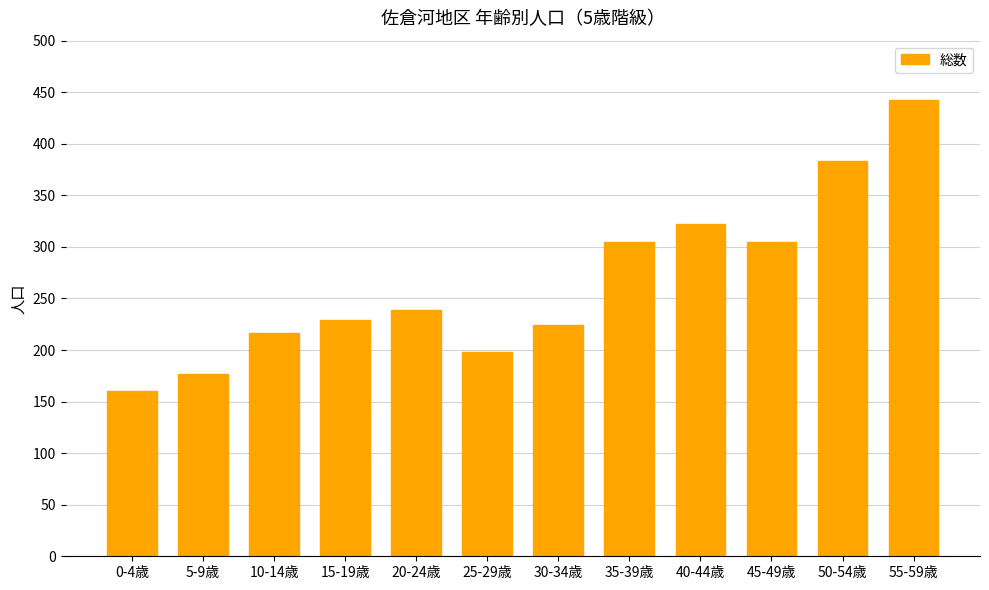

What is the ratio of the value at 25-29歳 to the value at 10-14歳?

0.9